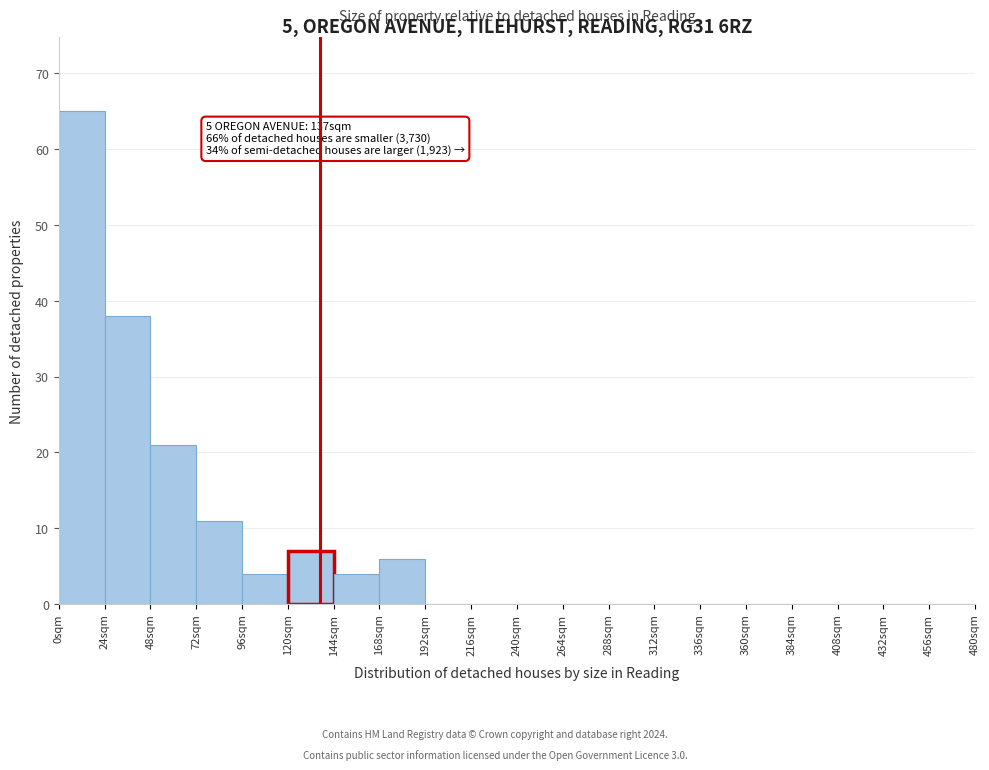

Over which range of the x-axis is the bar tallest?

0 to 24